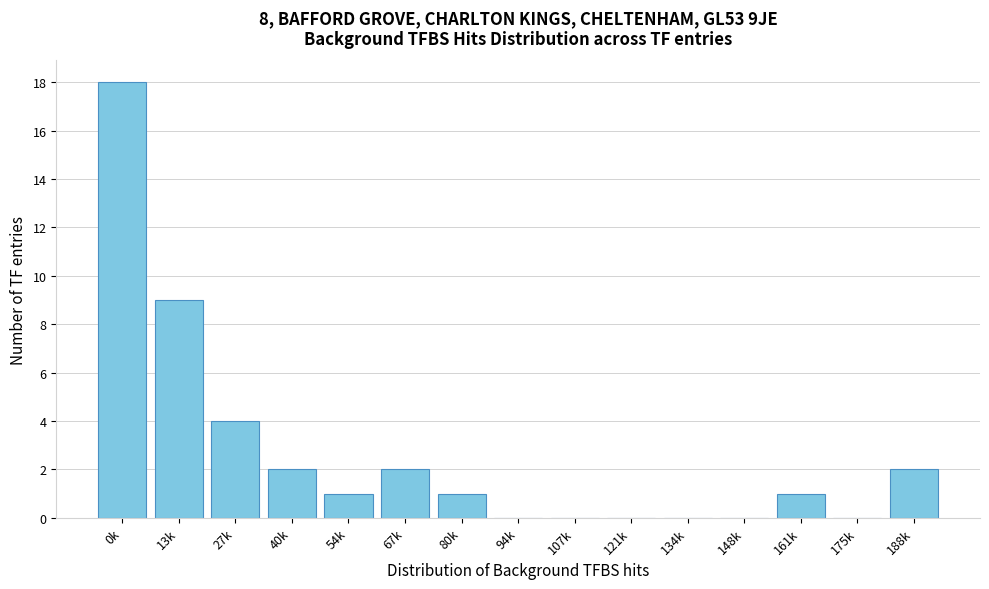

Reading right to left, transcribe all the data shown in this chart.

188k=2	175k=0	161k=1	148k=0	134k=0	121k=0	107k=0	94k=0	80k=1	67k=2	54k=1	40k=2	27k=4	13k=9	0k=18